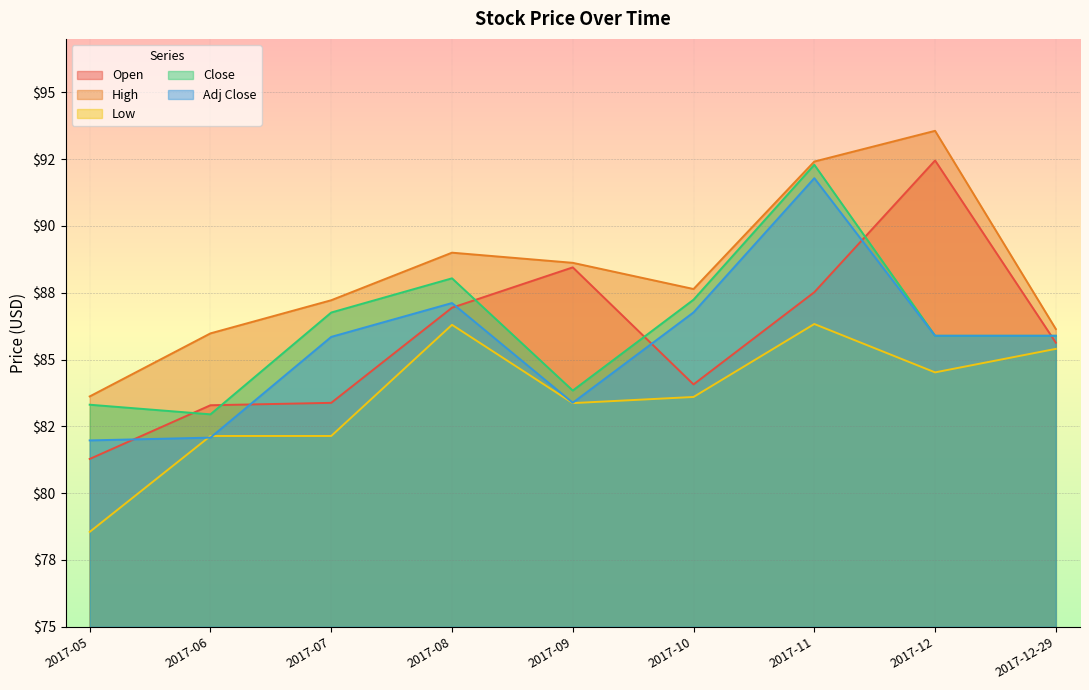

How many data points does each series have?

9